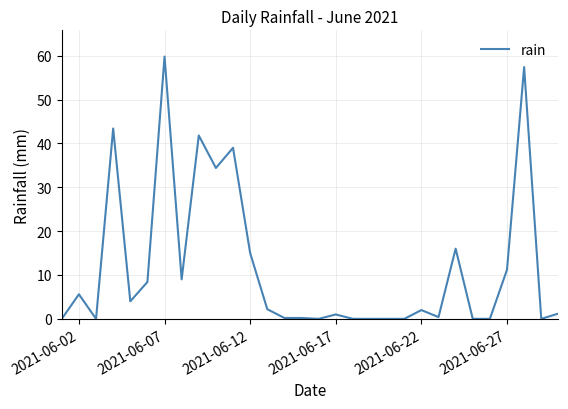

What is the maximum value shown in the chart?

59.8